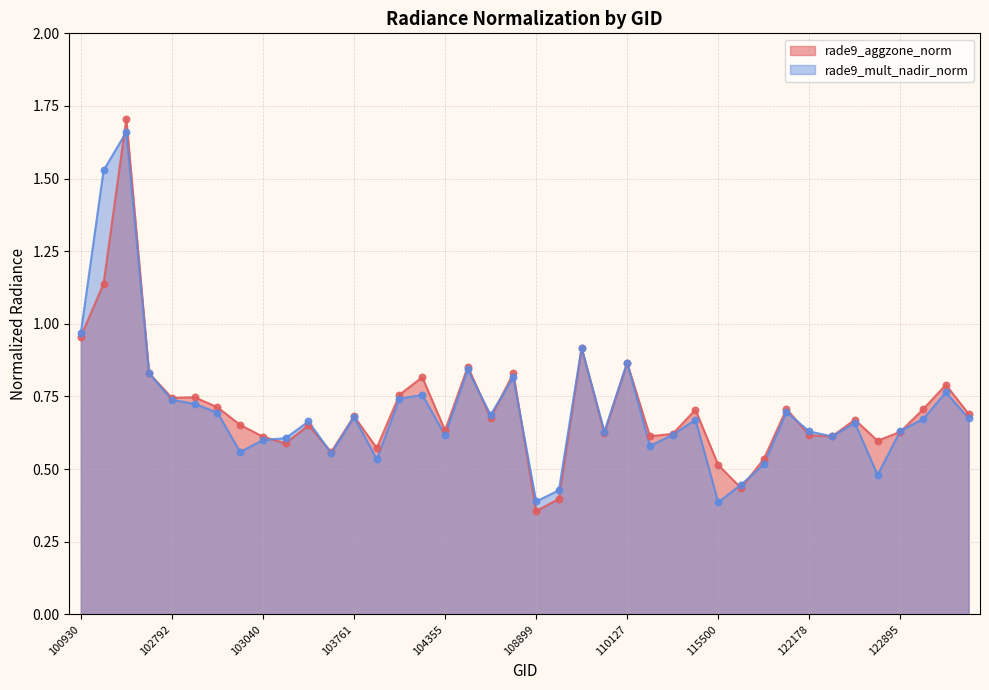

At which label is rade9_mult_nadir_norm closest to 1?

100930